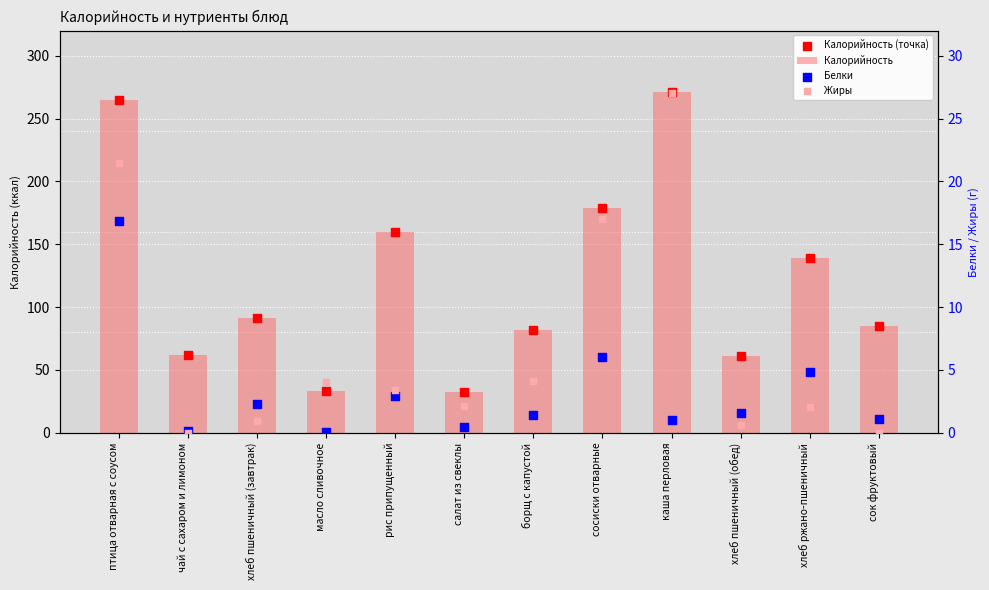

Which series has the largest Y range (max minus min)?

Калорийность